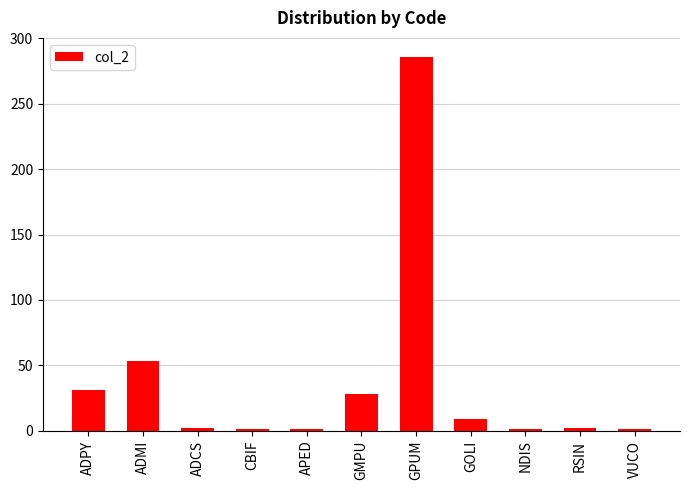

What is the ratio of the value at ADPY to the value at APED?

31.0